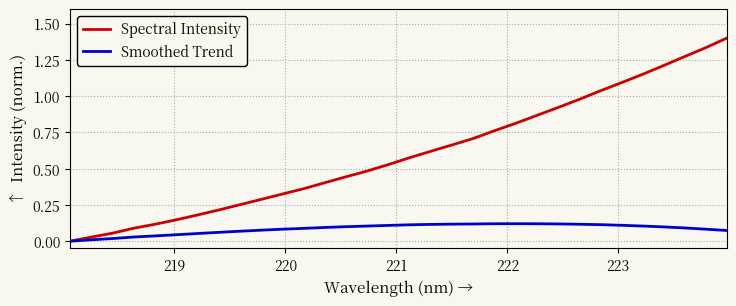

Rank the series by their maximum value, from lowest to highest.

Smoothed Trend, Spectral Intensity